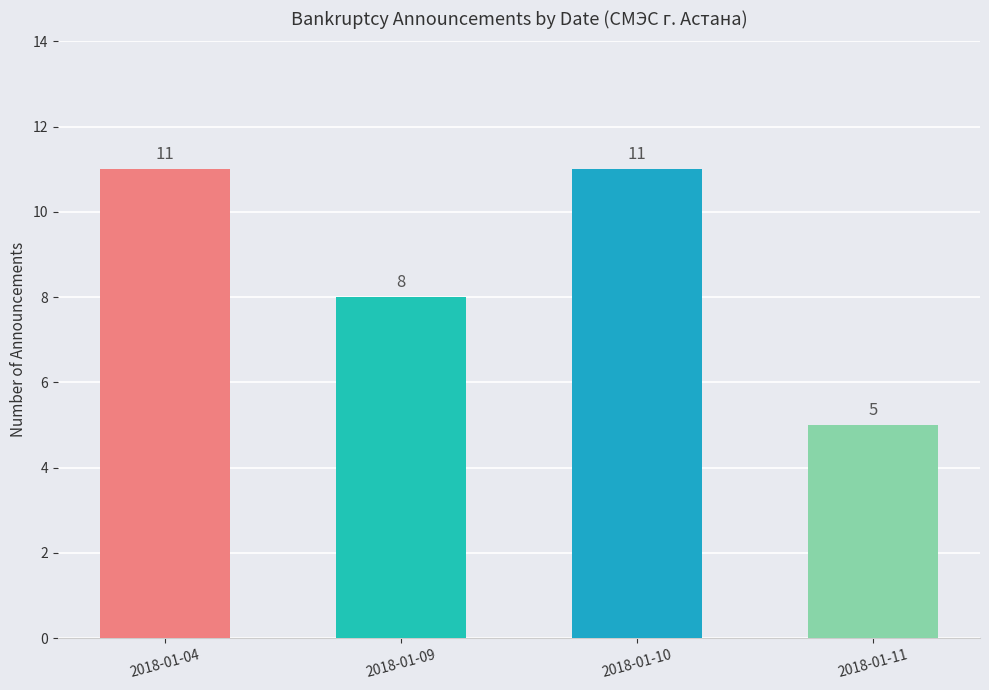

What is the change in value from 2018-01-09 to 2018-01-11?

-3